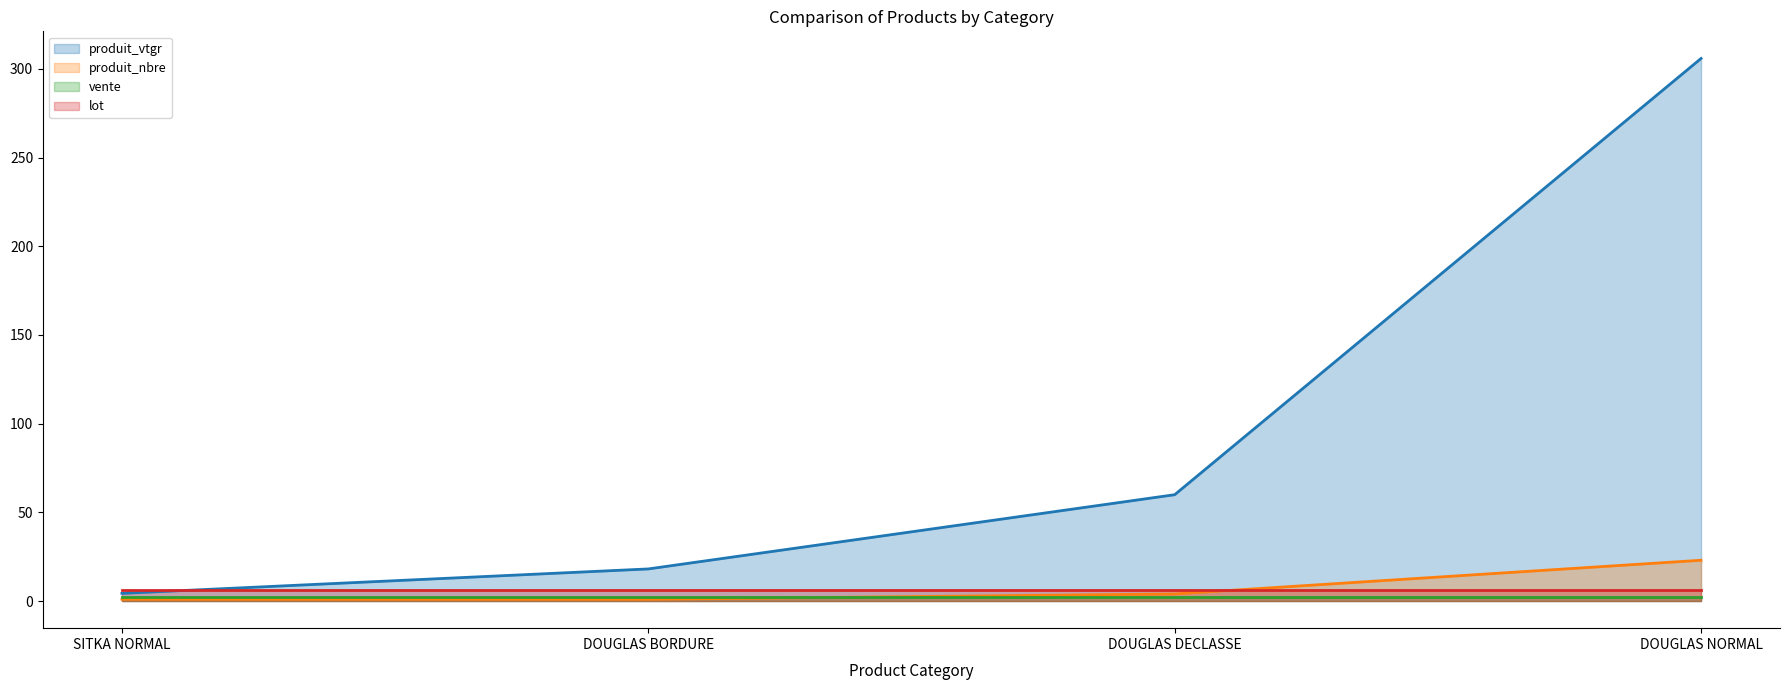

The produit_nbre series shows 1.0 at SITKA NORMAL. True or false?

True